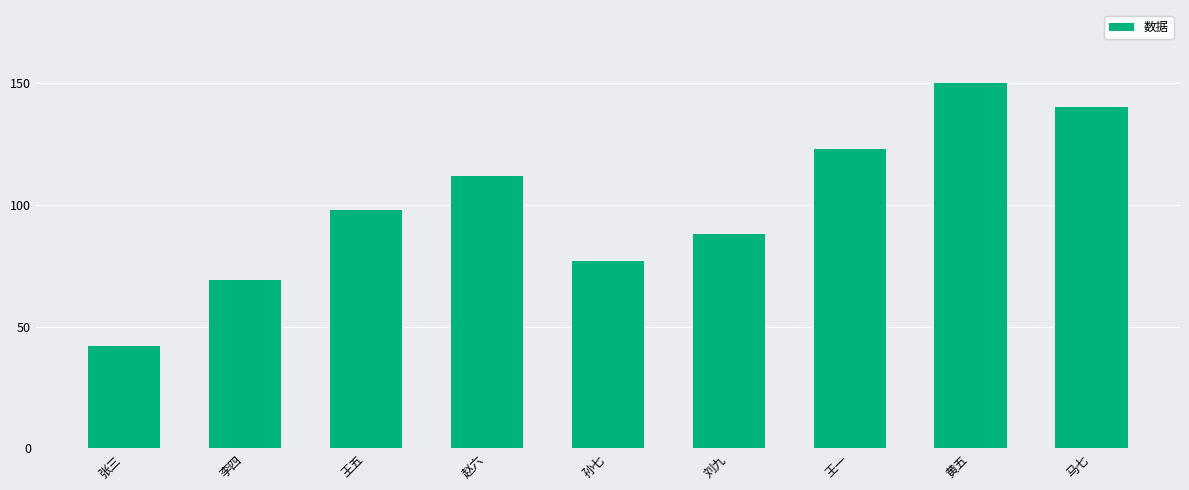

Rank the categories by value from lowest to highest.

张三, 李四, 孙七, 刘九, 王五, 赵六, 王一, 马七, 黄五